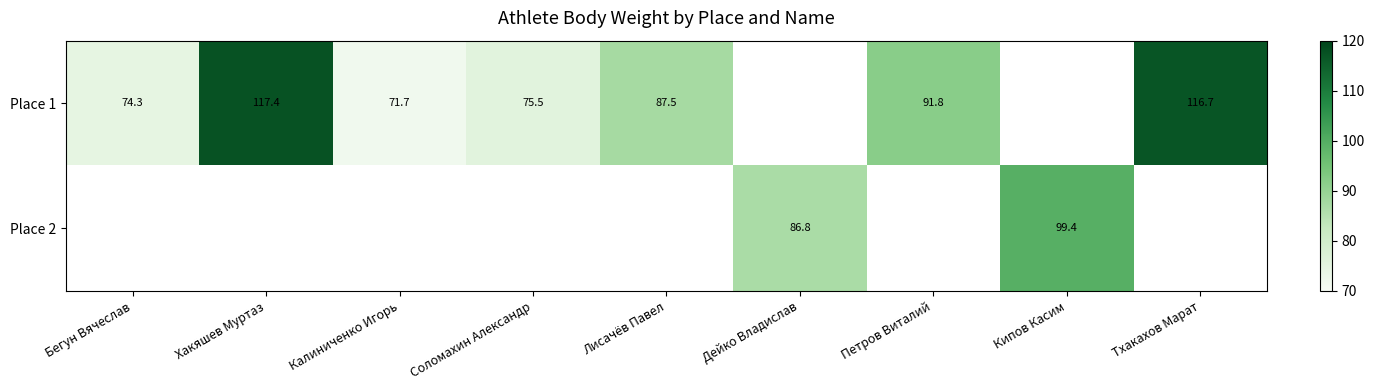

At how many categories does at least one series exceed 95?

3